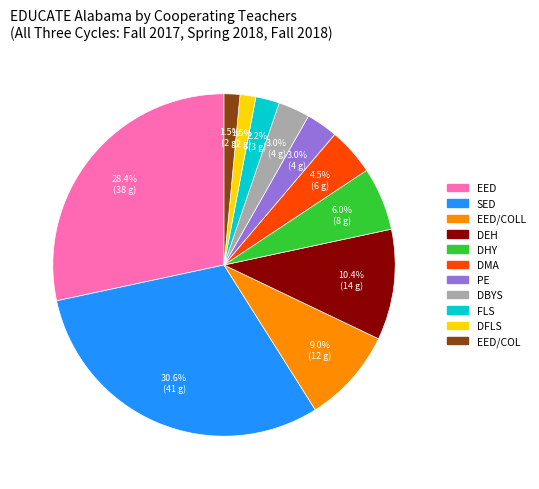

Is there a majority slice in this chart?

No